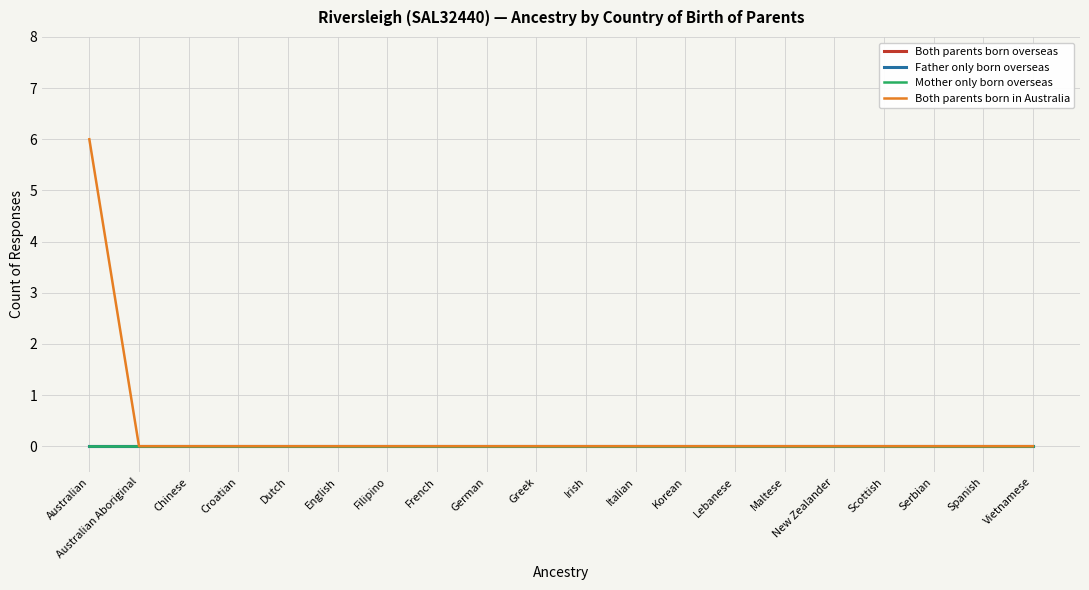

Does the chart display data point markers on the line(s)?

No